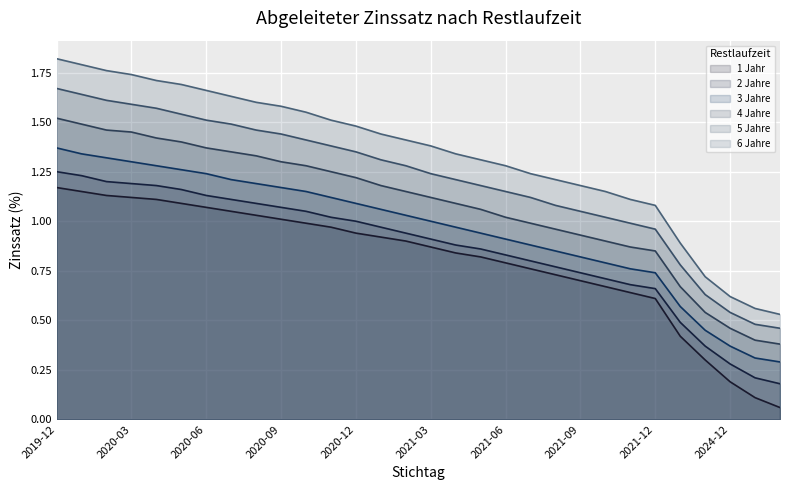

What position from the left is 2026-12-31?

30